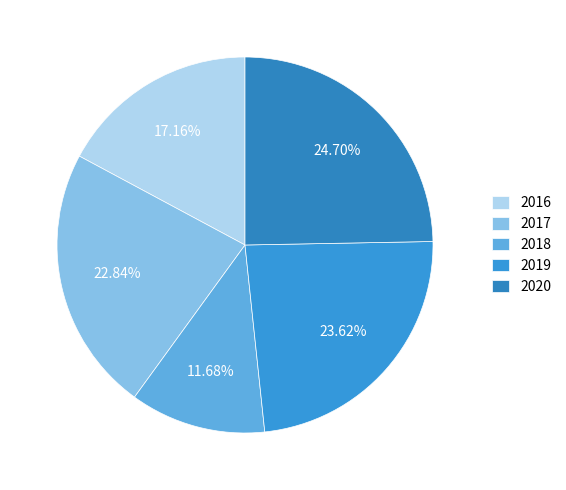

How many segments does this pie chart have?

5